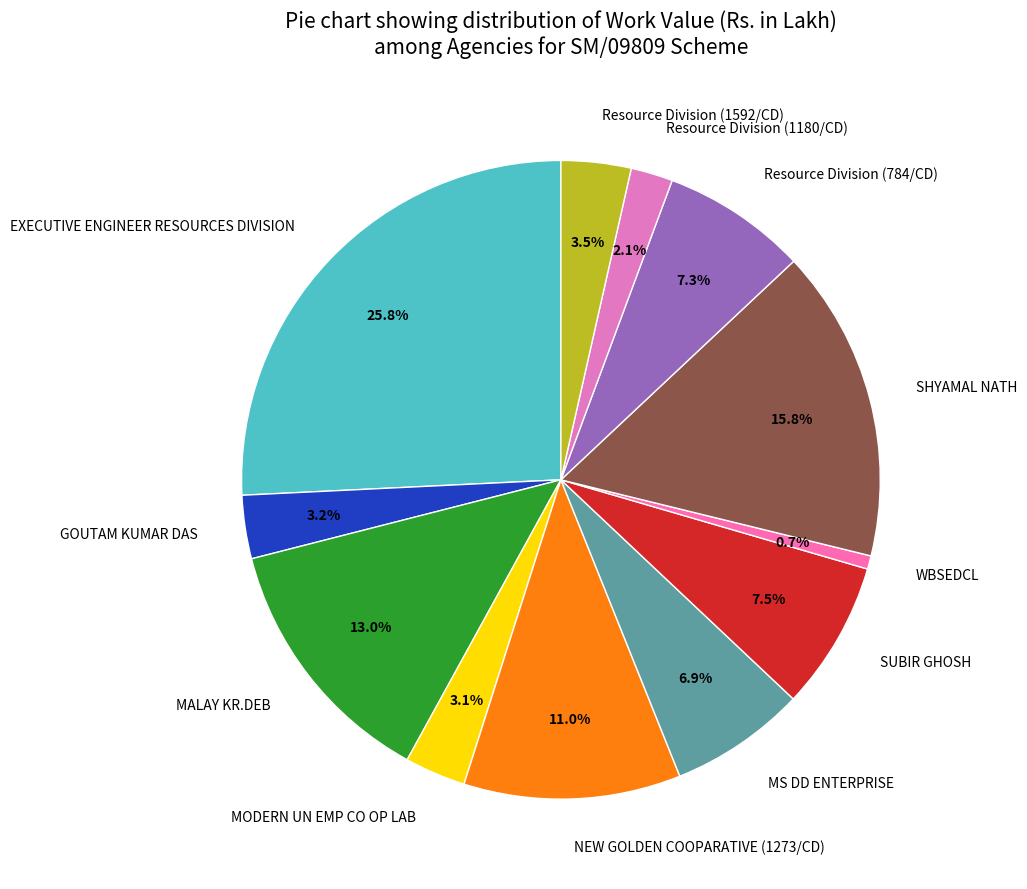

Does WBSEDCL represent more than half of the total?

No